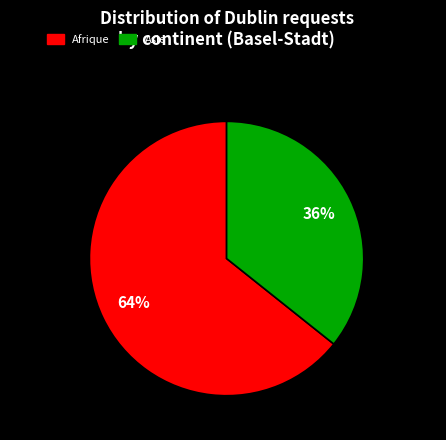

To the nearest percent, what is the average slice percentage?

50%